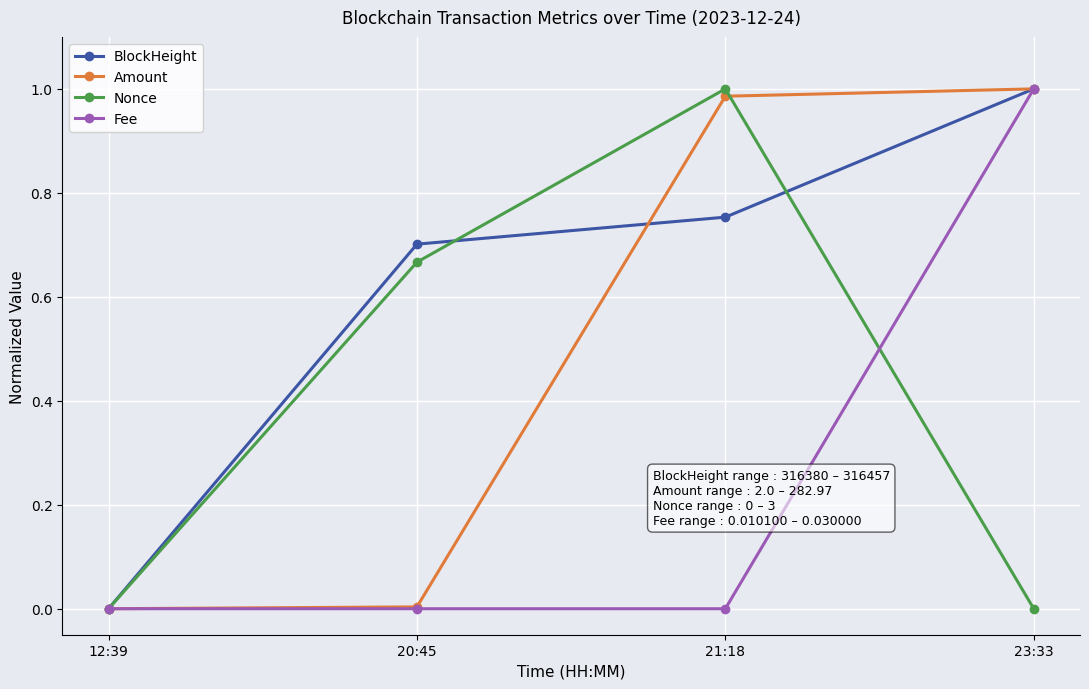

What is the label of the 1st point from the left?

12:39